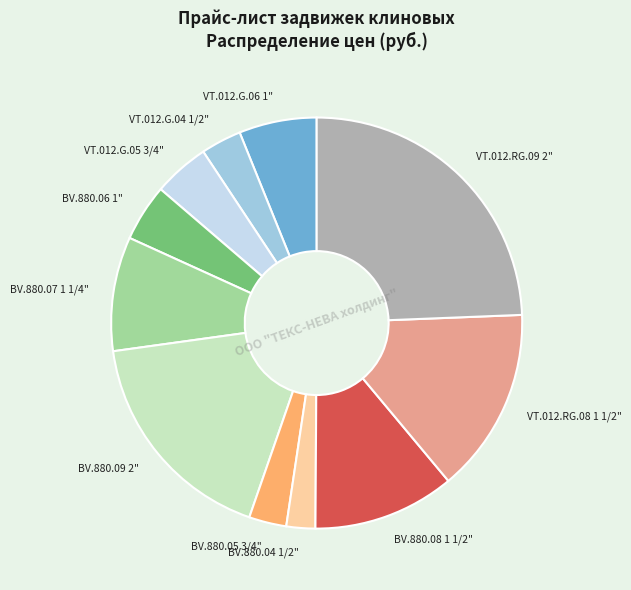

Which slice is the smallest?

BV.880.04 1/2"